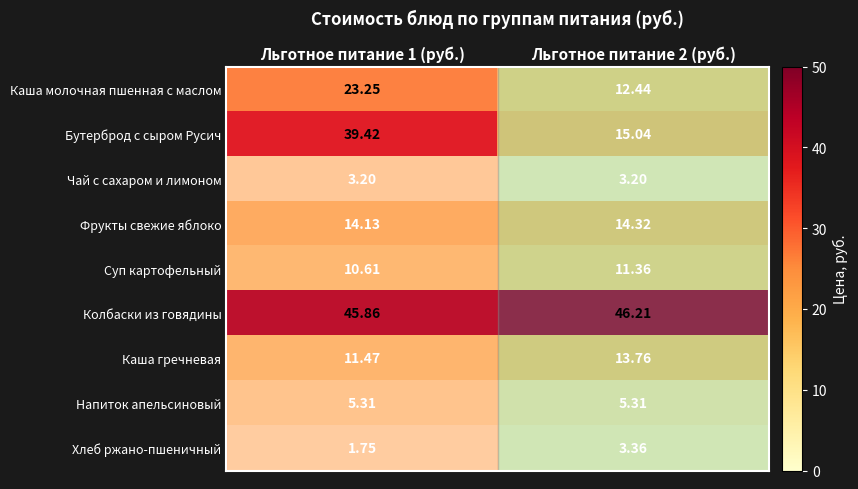

Rank the series by their maximum value, from highest to lowest.

Колбаски из говядины, Бутерброд с сыром Русич, Каша молочная пшенная с маслом, Фрукты свежие яблоко, Каша гречневая, Суп картофельный, Напиток апельсиновый, Хлеб ржано-пшеничный, Чай с сахаром и лимоном